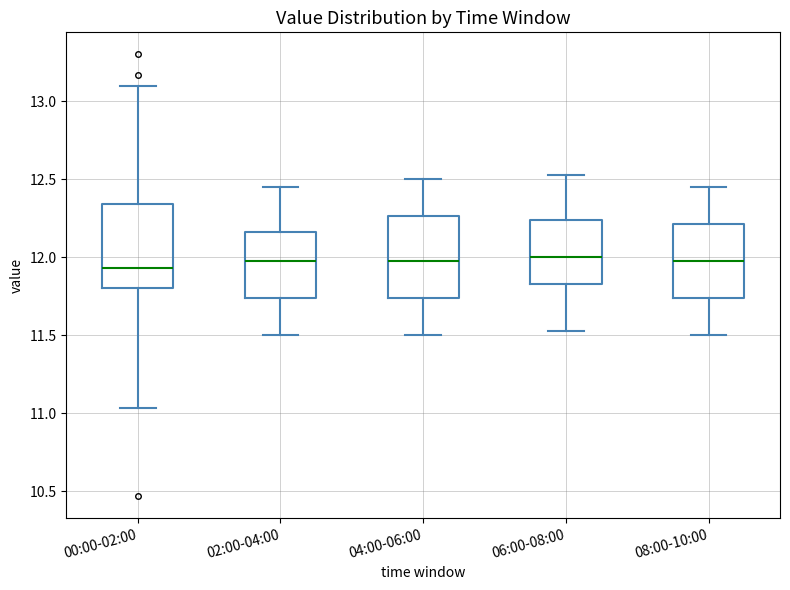

Reading left to right, read every box against the y-axis: the position of its median line, the range the box covers, and the ends of its whiskers. The values are not printed on the chart, so give them approximately, as read against the axis.

00:00-02:00: median 11.95, box 11.80 to 12.35, whiskers 11.05 to 13.10
02:00-04:00: median 12.00, box 11.75 to 12.15, whiskers 11.50 to 12.45
04:00-06:00: median 12.00, box 11.75 to 12.25, whiskers 11.50 to 12.50
06:00-08:00: median 12.00, box 11.85 to 12.25, whiskers 11.55 to 12.55
08:00-10:00: median 12.00, box 11.75 to 12.20, whiskers 11.50 to 12.45